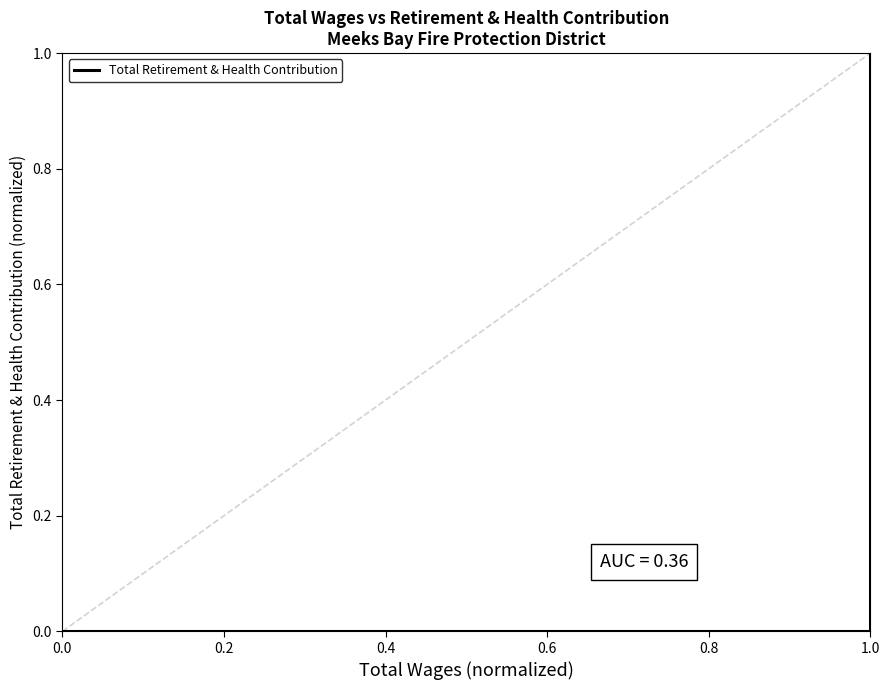

Which category has the highest value across all series?

1.0